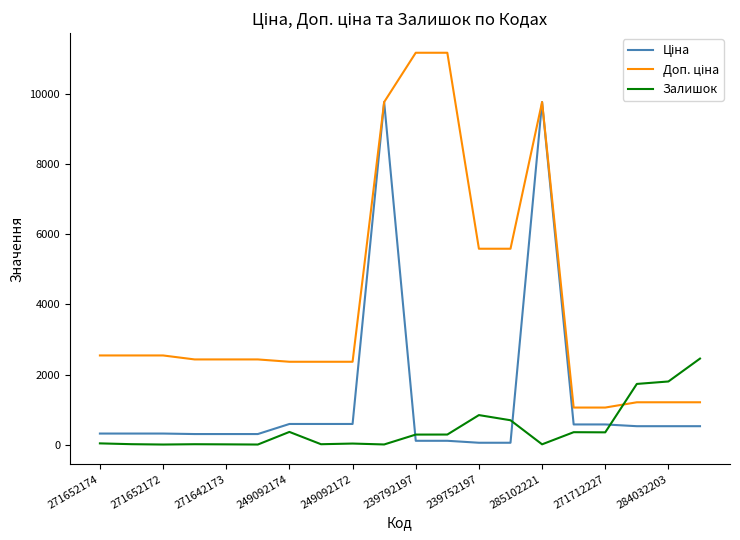

What is the maximum value shown in the chart?

11182.0